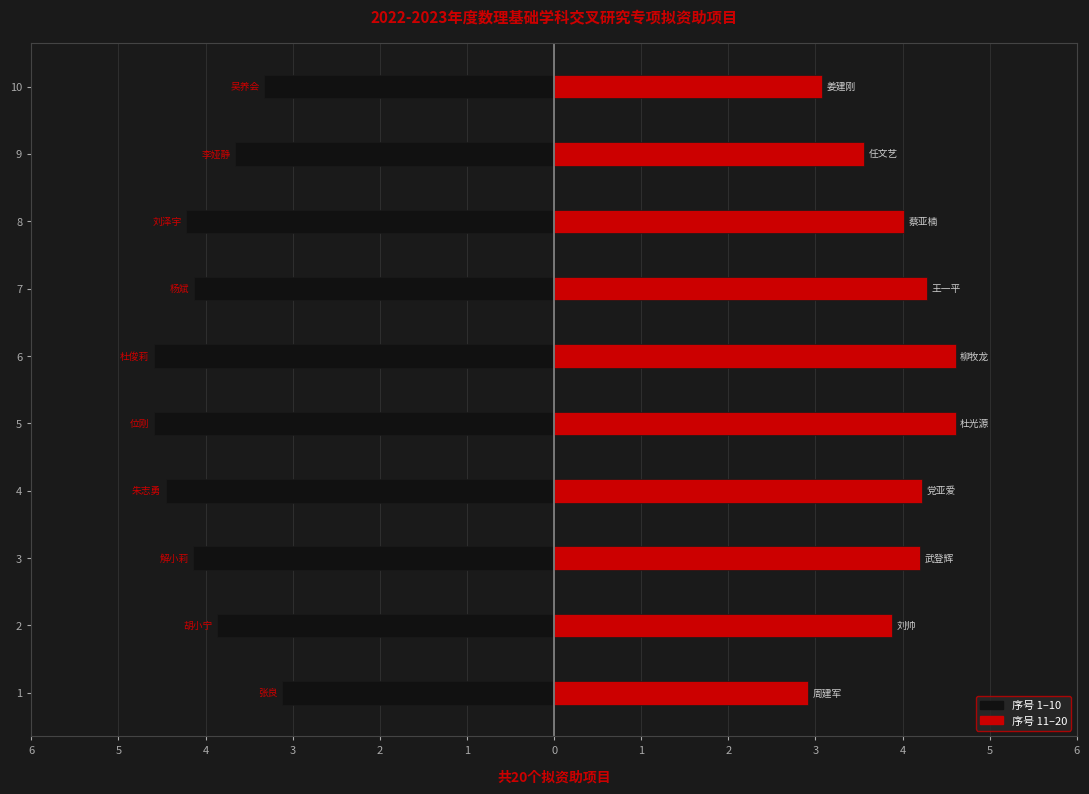

What is the value of the 序号11-20 bar at the 1st from the left?

2.9